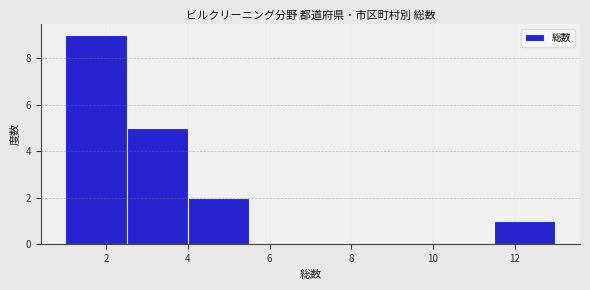

How tall is the bar that spans 2.5 to 4.0 on the x-axis? Neither the bar edges nor the heights are printed on the chart, so give them approximately, as read against the axes.

5